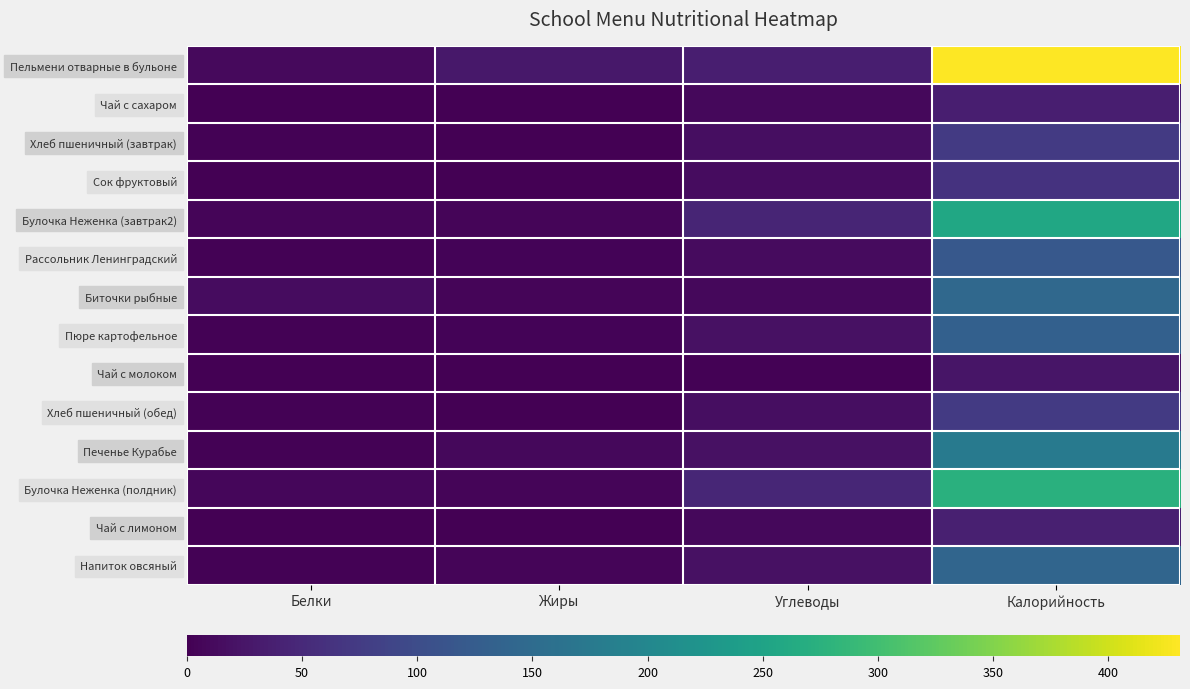

What is the total value across all series at Белки?

54.5